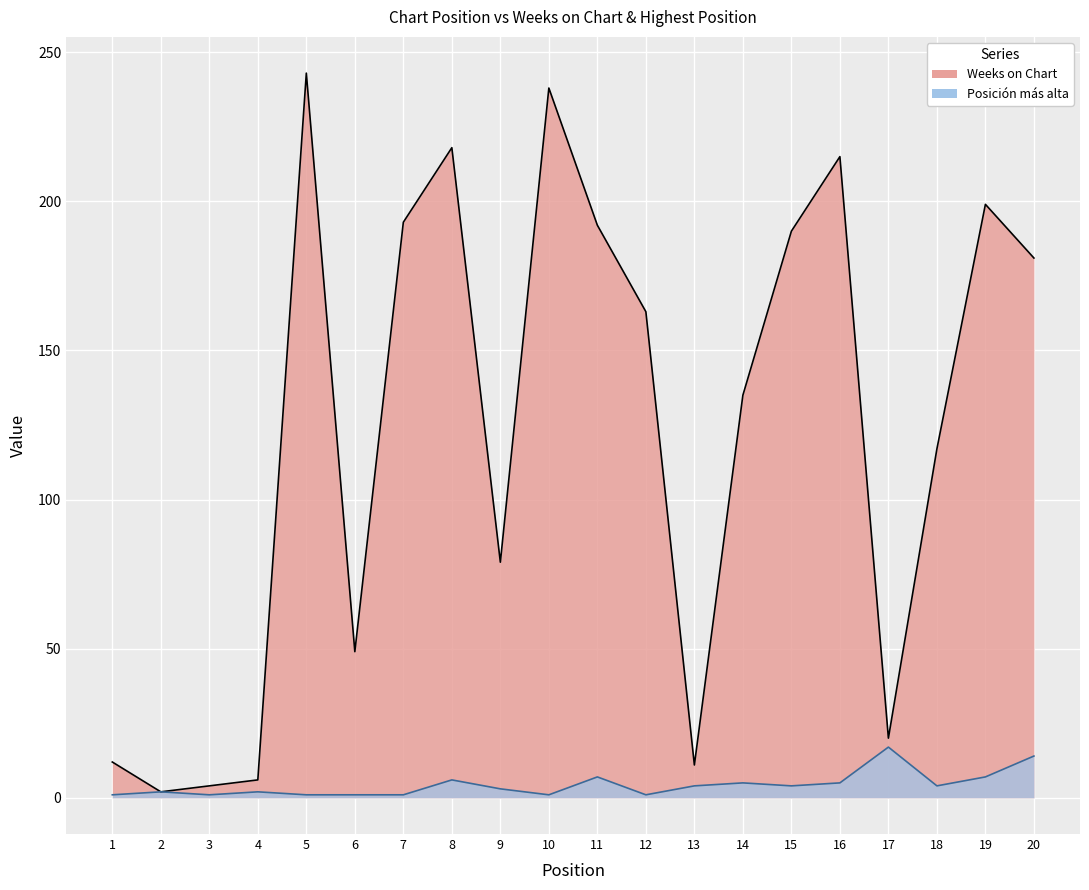

The value of Posición más alta at 5 is 1. True or false?

True